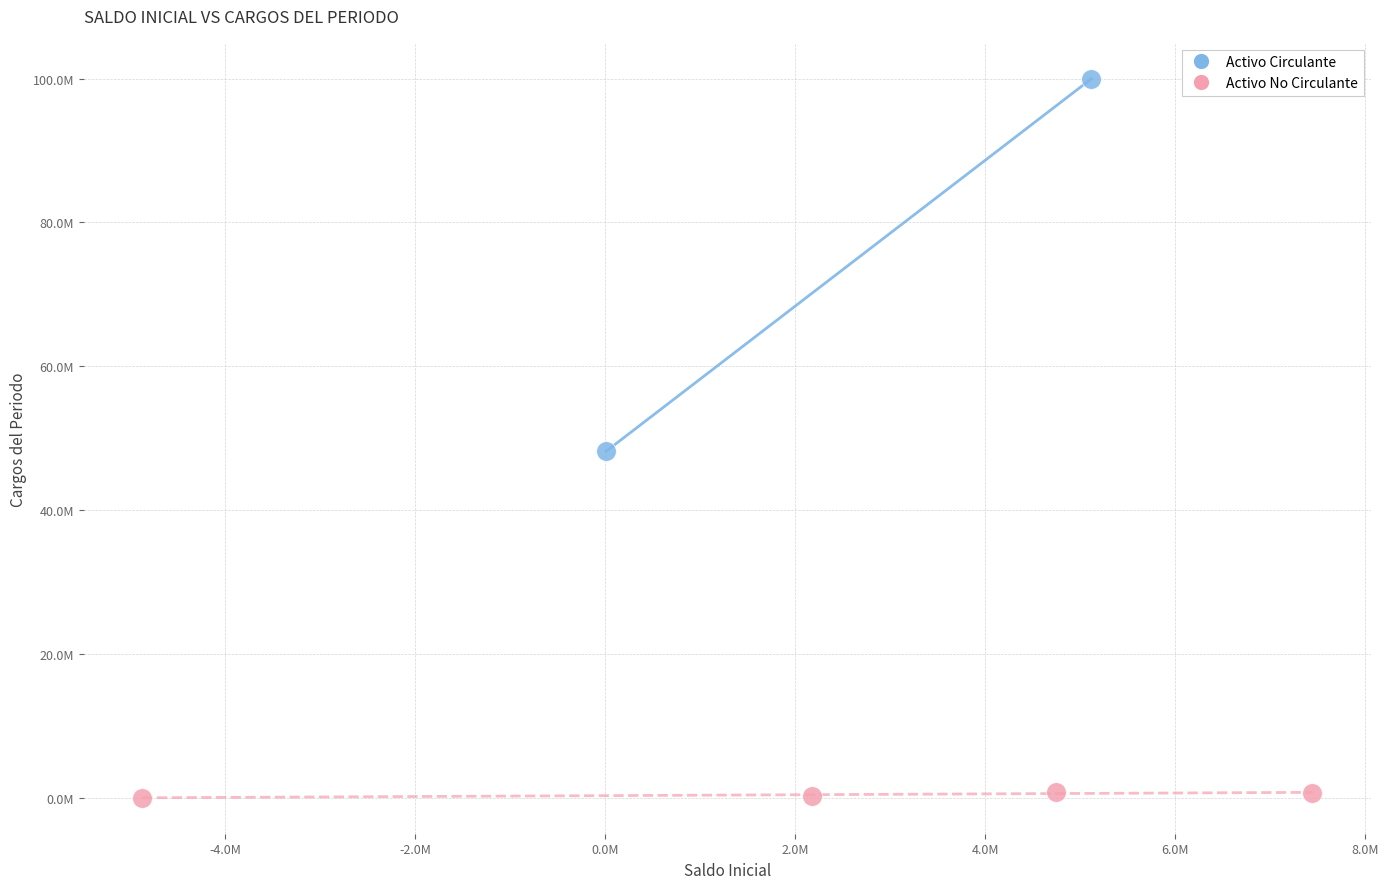

Which series contains the lowest Y value?

Activo No Circulante